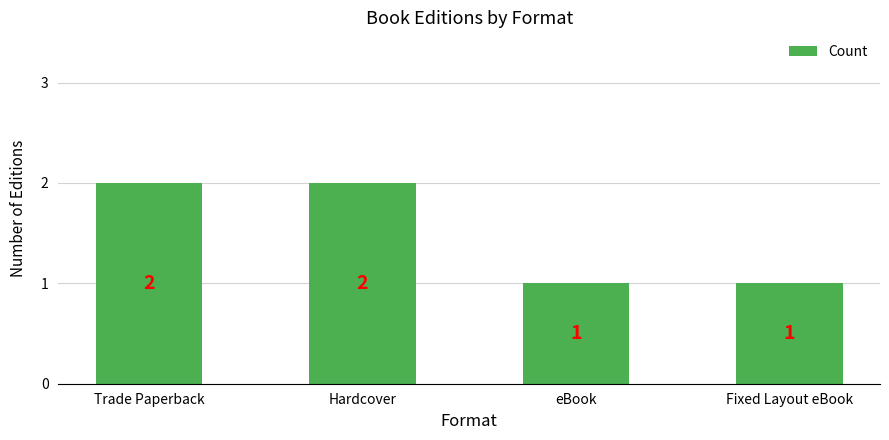

Approximately how many times larger is the value at Trade Paperback compared to eBook?

2.0